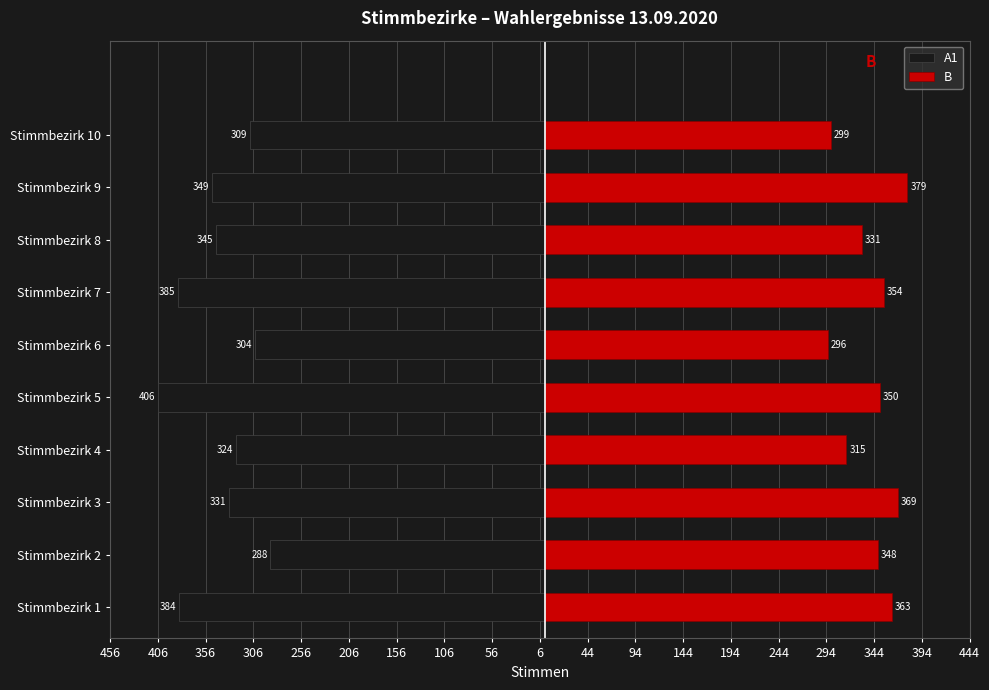

At how many categories does at least one series exceed 251?

10